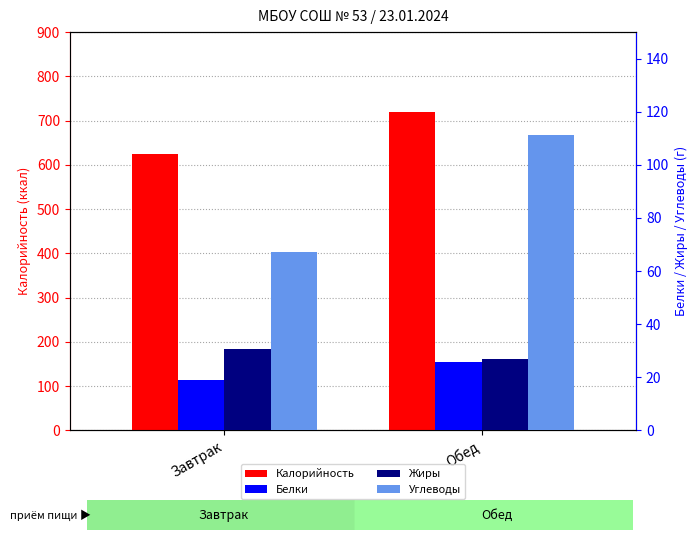

What is the value of the Калорийность bar at the 2nd from the left?

718.5